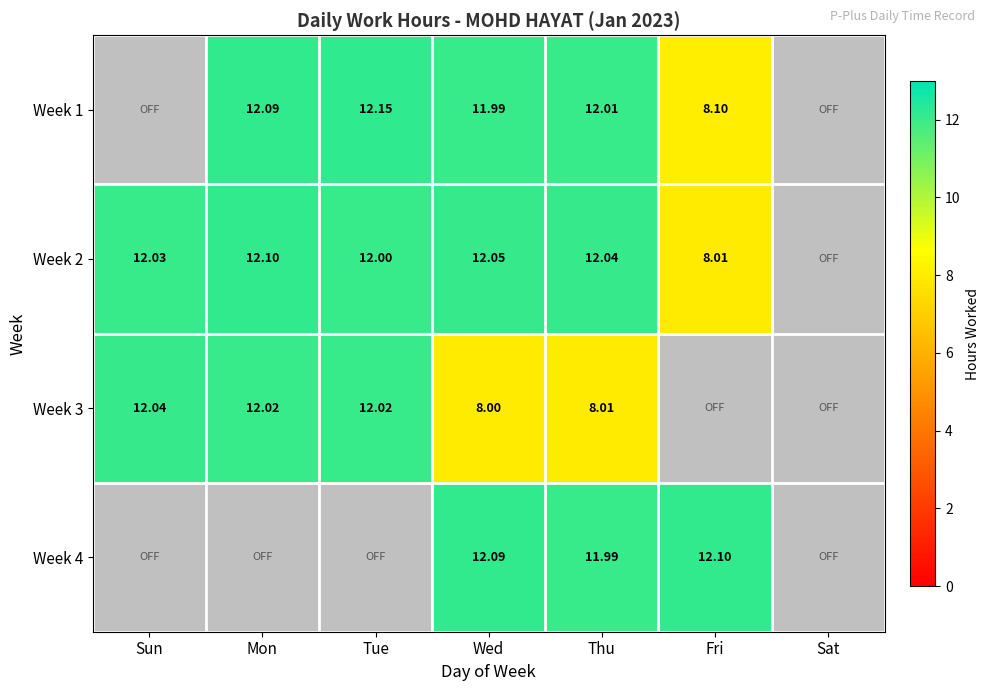

Is it true that Week 2 equals 12.1 at Mon?

True